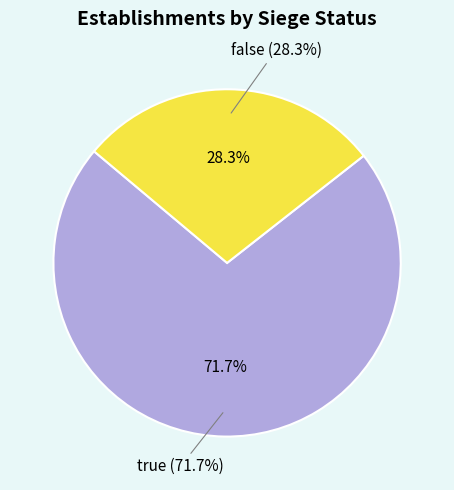

True or false: false accounts for 36% of the total.

False